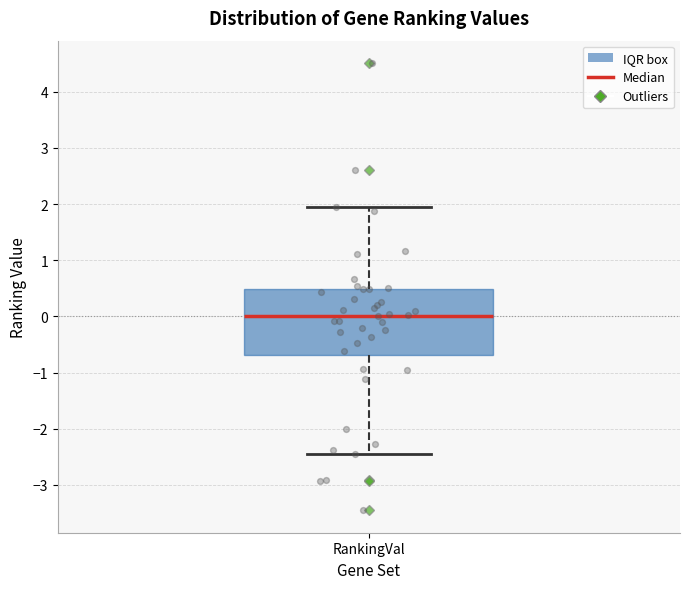

Transcribe this box plot: give where the median line is, the range the box spans, and where the two whiskers end, as read against the y-axis. The values are not printed on the chart, so give them approximately, as read against the axis.

median 0.0, box -0.7 to 0.5, whiskers -2.5 to 1.9